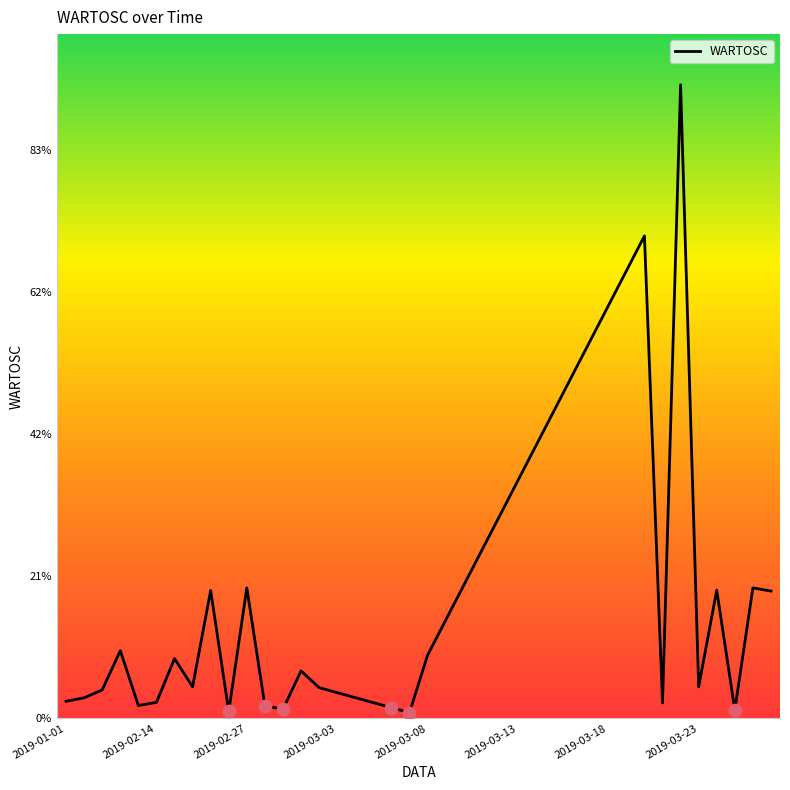

Is this an area chart (filled region under the line)?

No